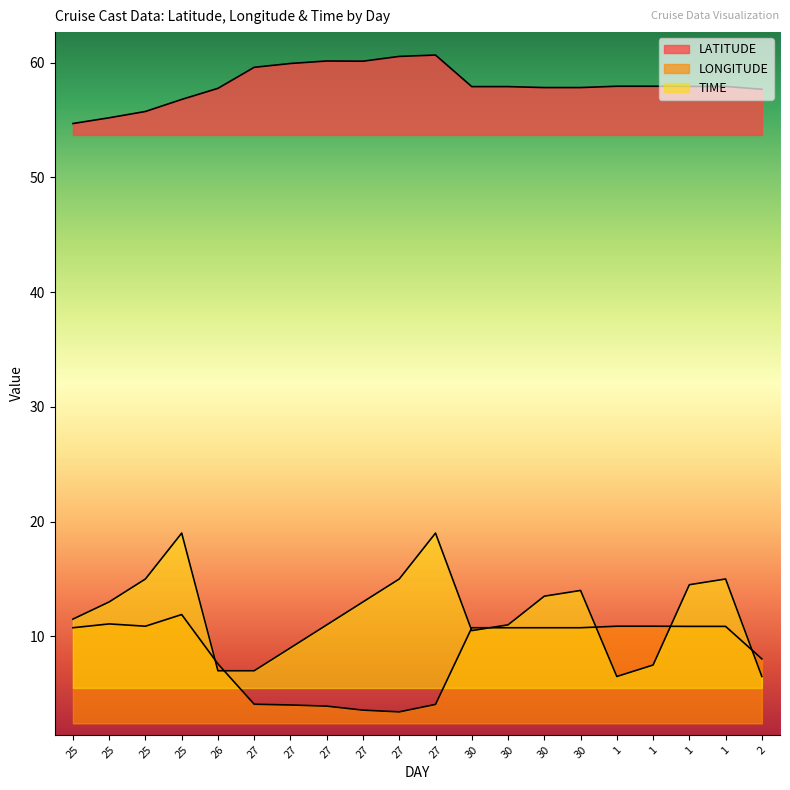

In LONGITUDE, how many points are lower than both neighbors (excluding endpoints)?

2